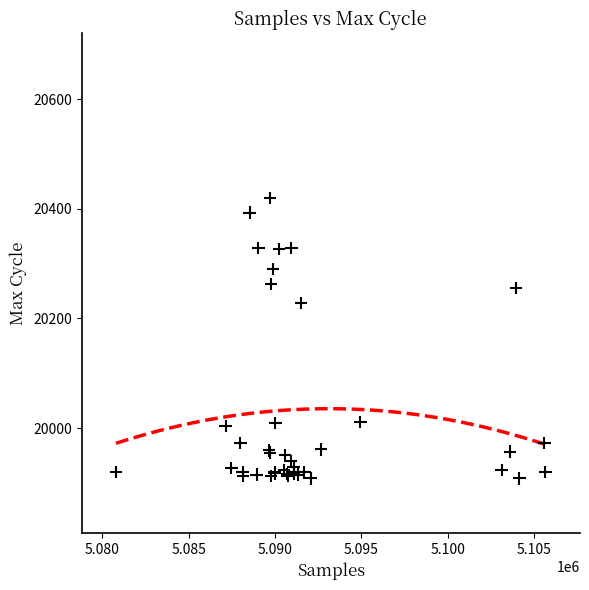

What Y value in the scatter plot is closest to 20164?

20228